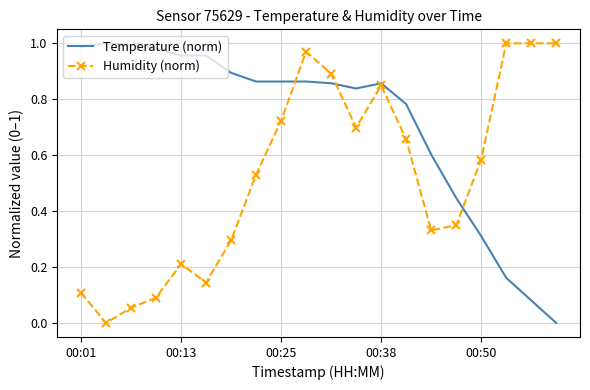

Which series has the largest total across all categories?

Temperature (norm)